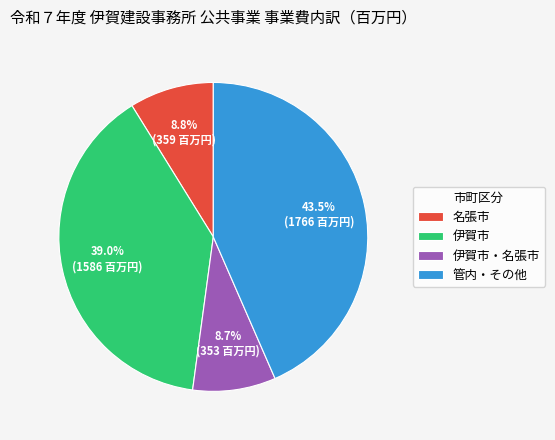

Does any single category account for the majority?

No